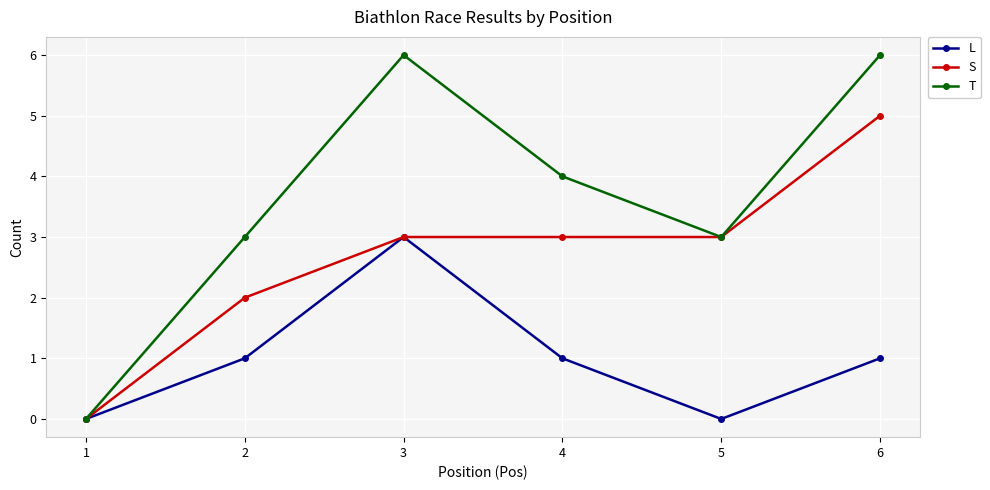

How many data points does each series have?

6